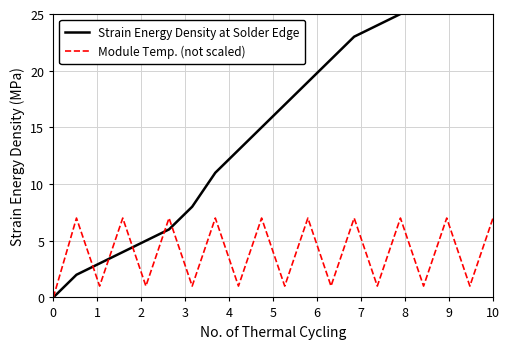

What is the difference between the second highest and second lowest values in the Strain Energy Density at Solder Edge series?

26